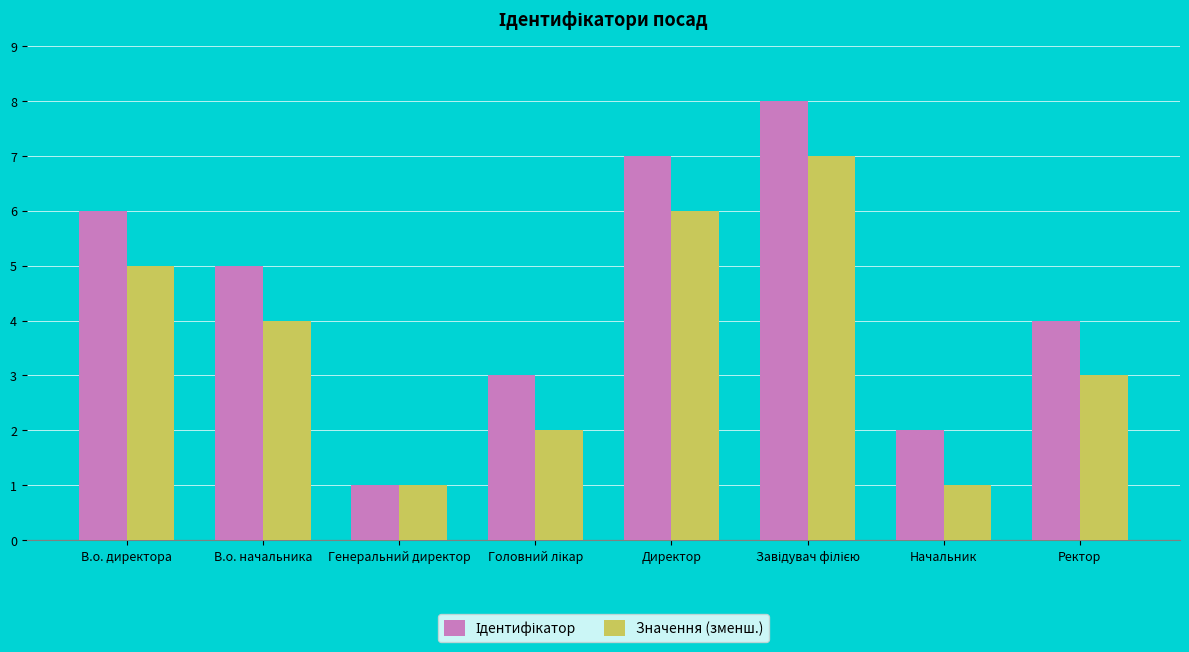

Read the Значення (зменш.) value at В.о. директора.

5